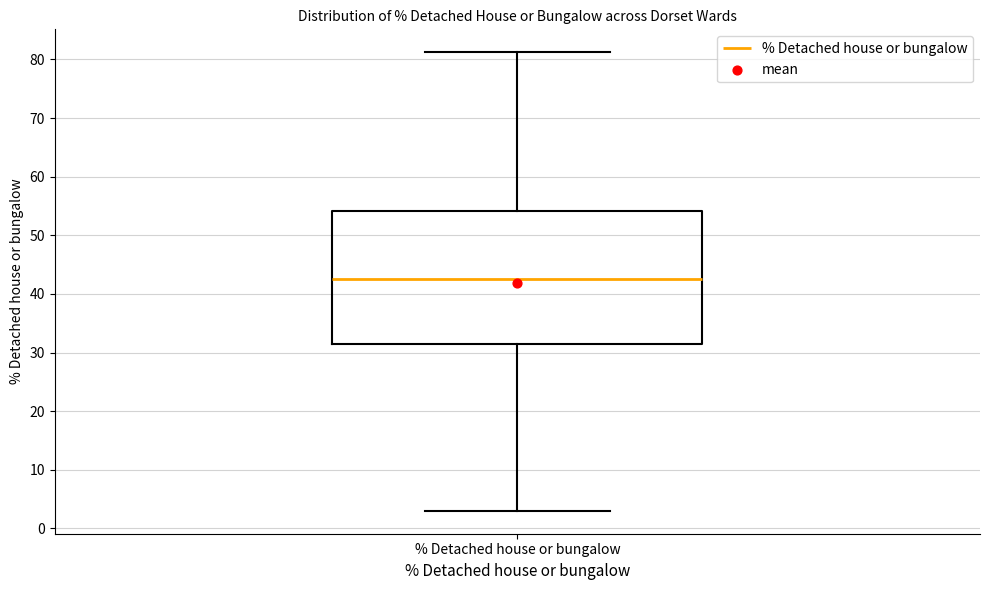

Where is the upper edge of the box for % Detached house or bungalow on the y-axis? The values are not printed on the chart, so give them approximately, as read against the axis.

54